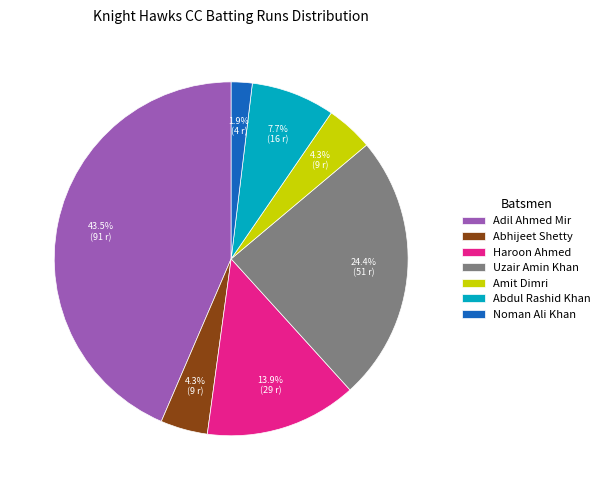

Is there a majority slice in this chart?

No